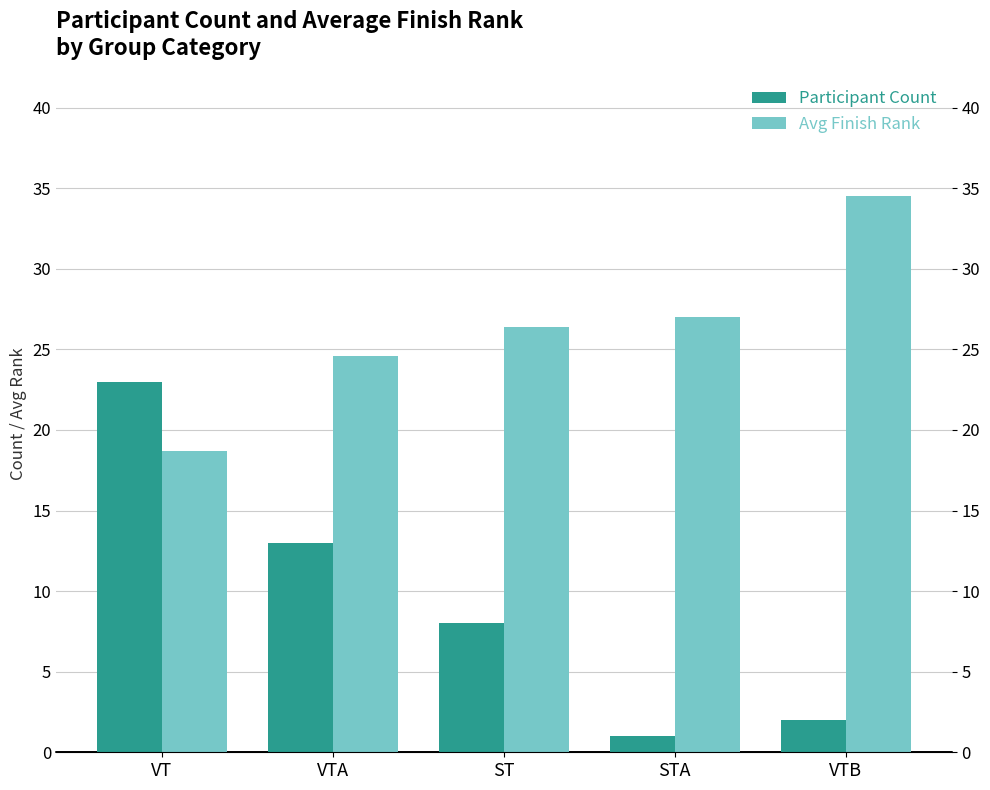

What are all the series names shown in the legend?

Participant Count, Avg Finish Rank